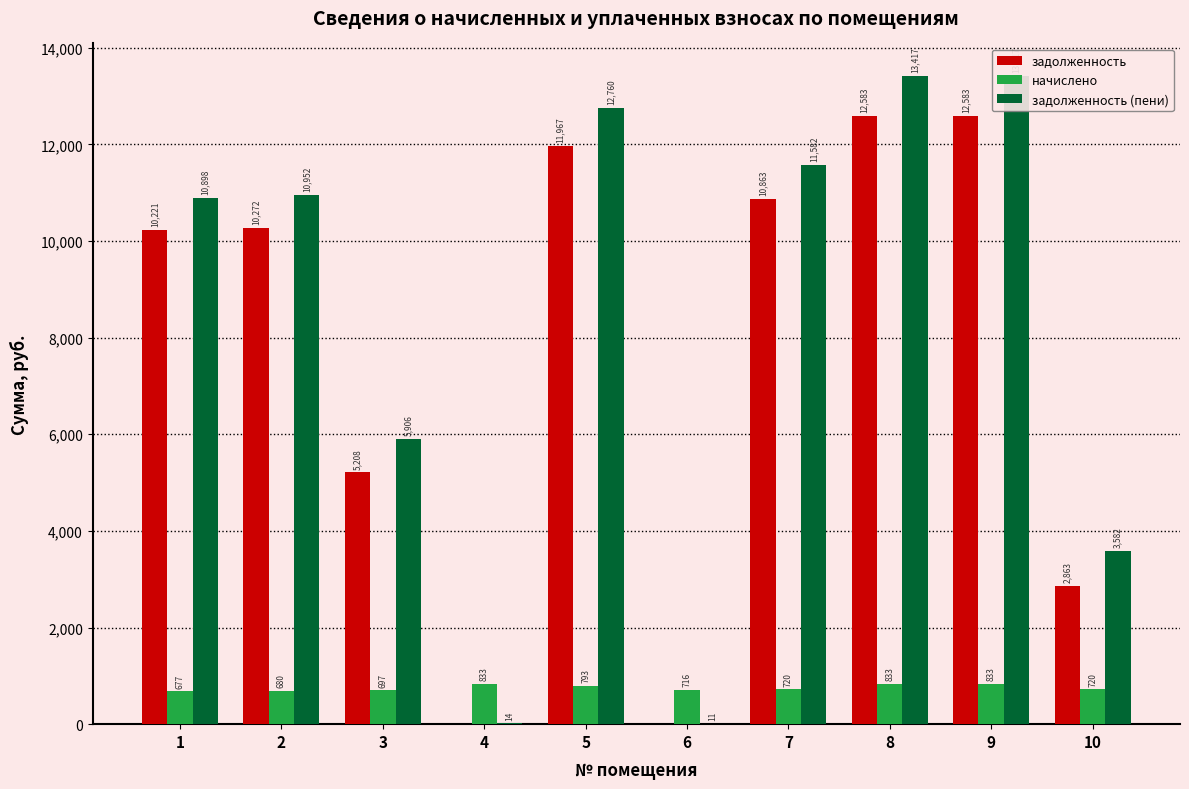

At which category is the sum across all series the highest?

8